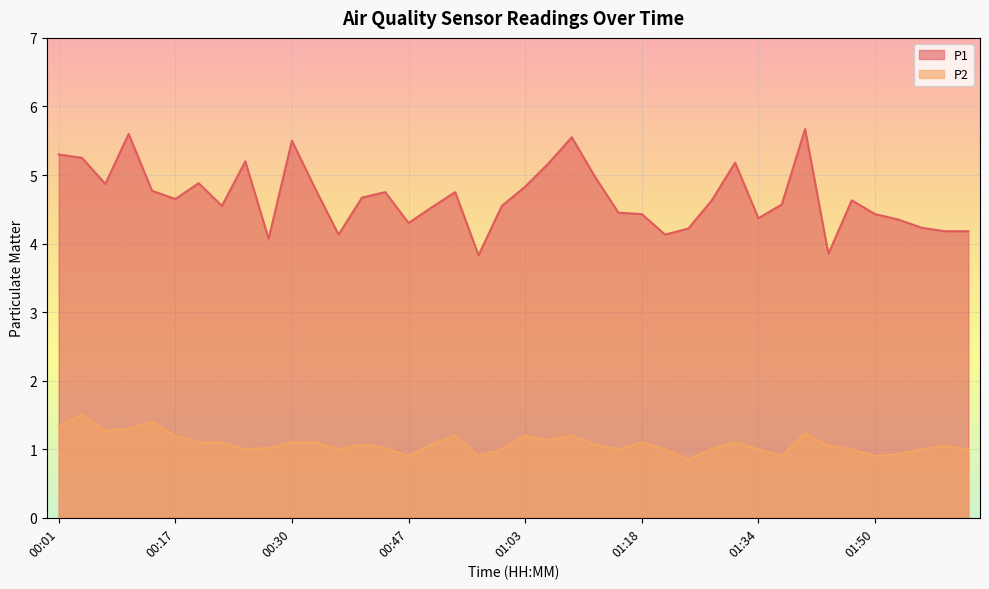

True or false: P1 and P2 intersect in this chart.

False